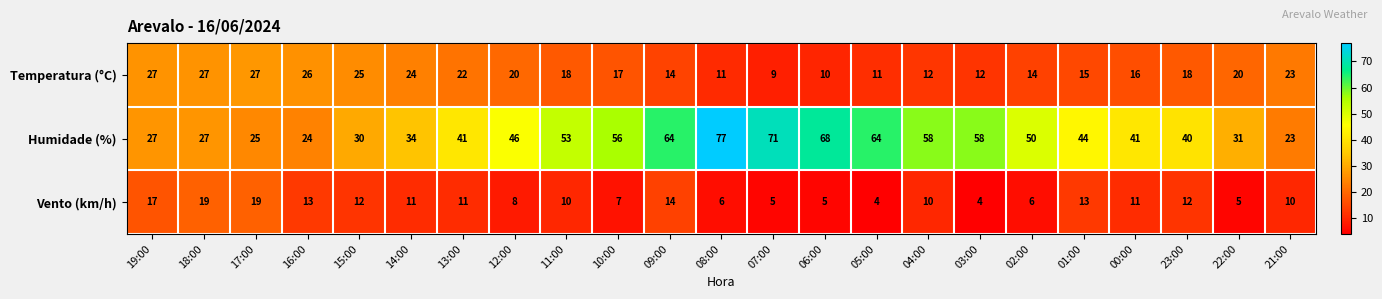

What is the difference between the highest and lowest values at 11:00?

43